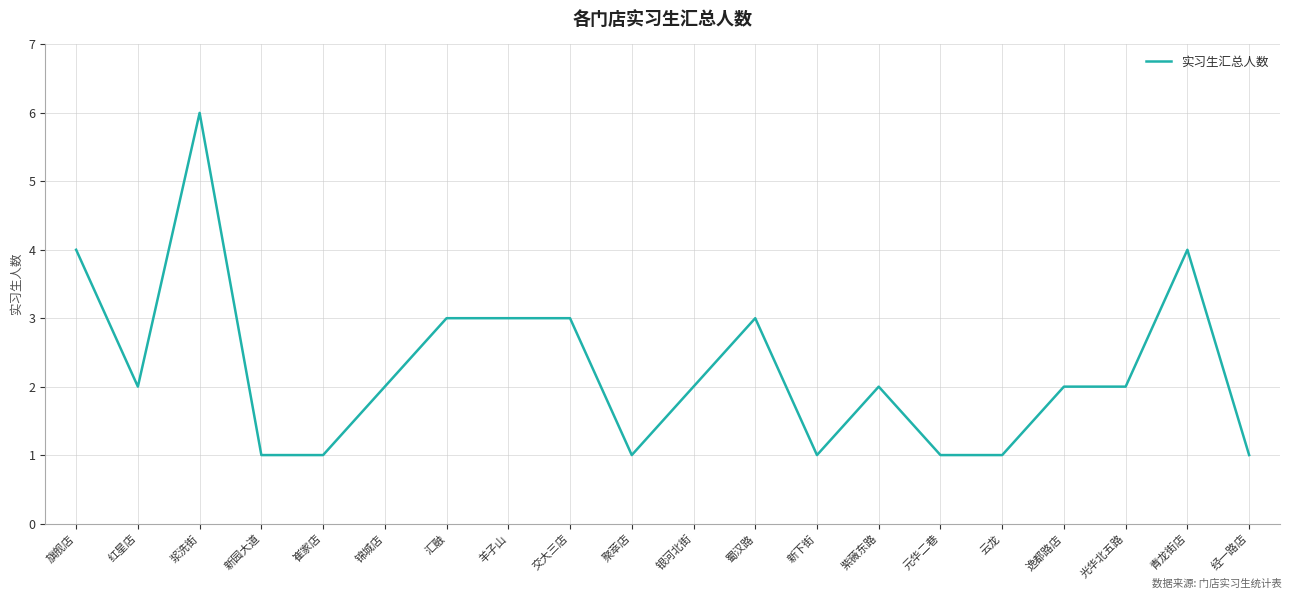

What position from the right is 旗舰店?

20